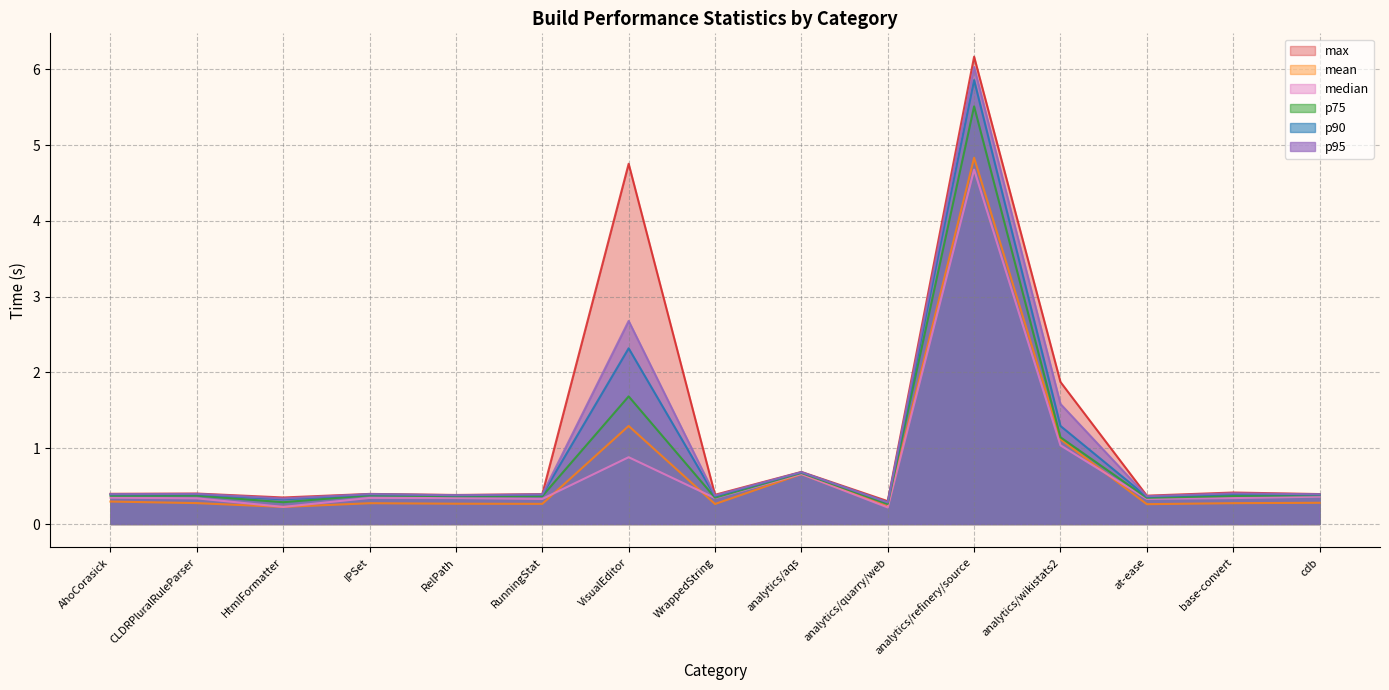

What is the label of the 11th point from the left?

analytics/refinery/source